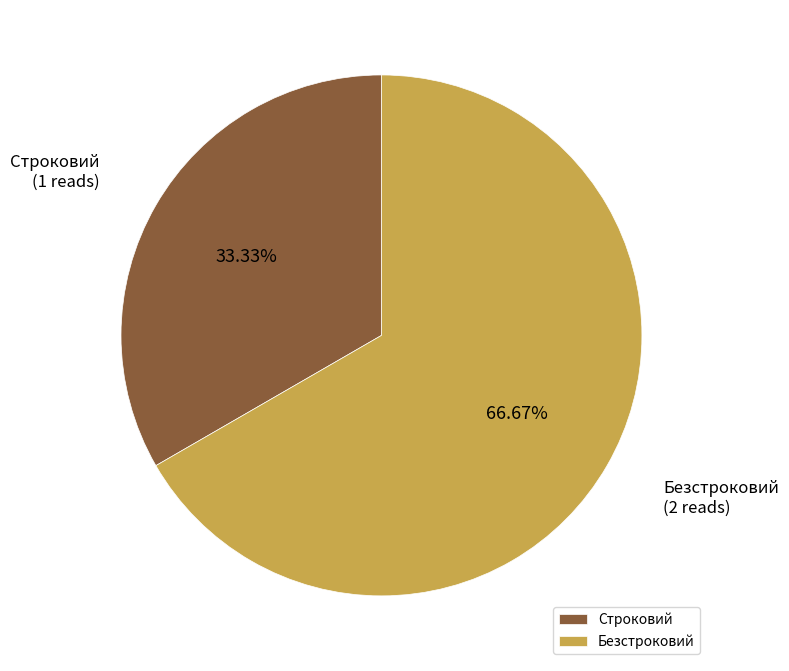

Is there any slice that represents more than half of the pie?

Yes